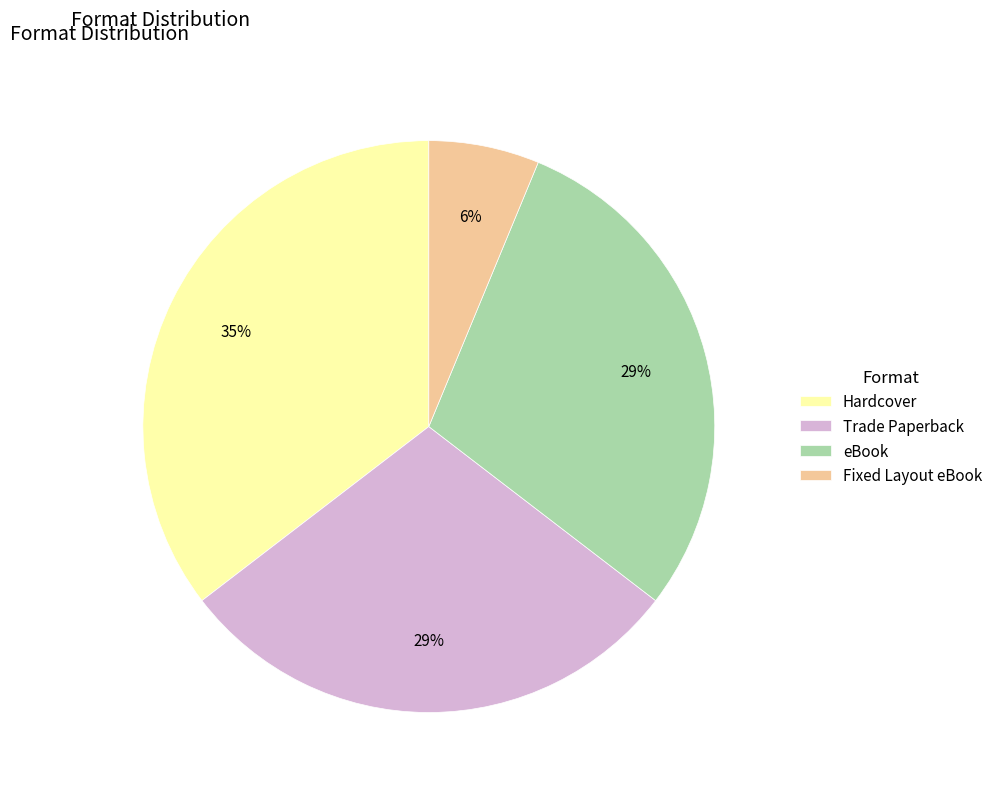

Which category has the biggest portion of the pie?

Hardcover